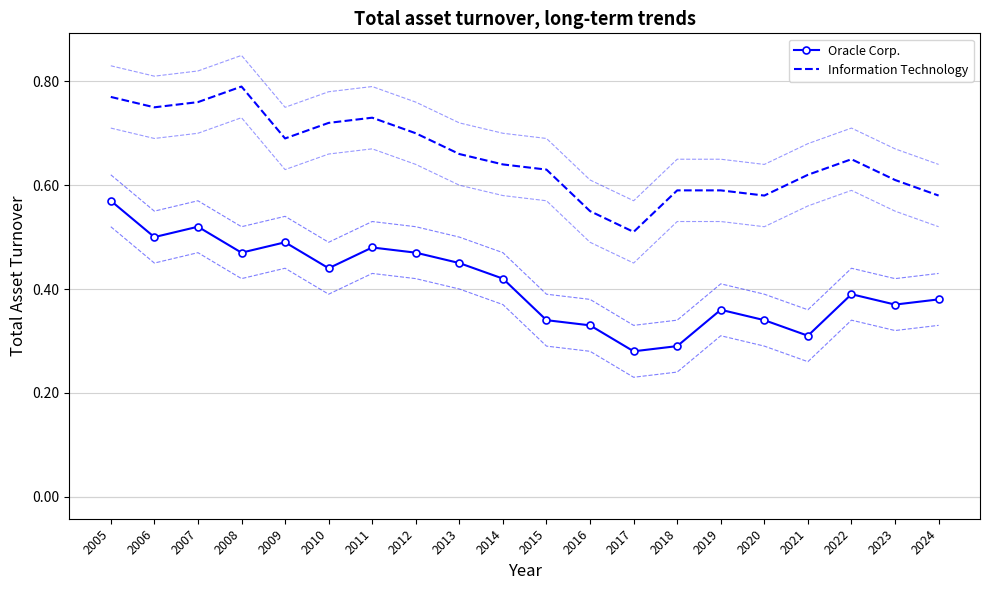

How many series are shown in this chart?

2